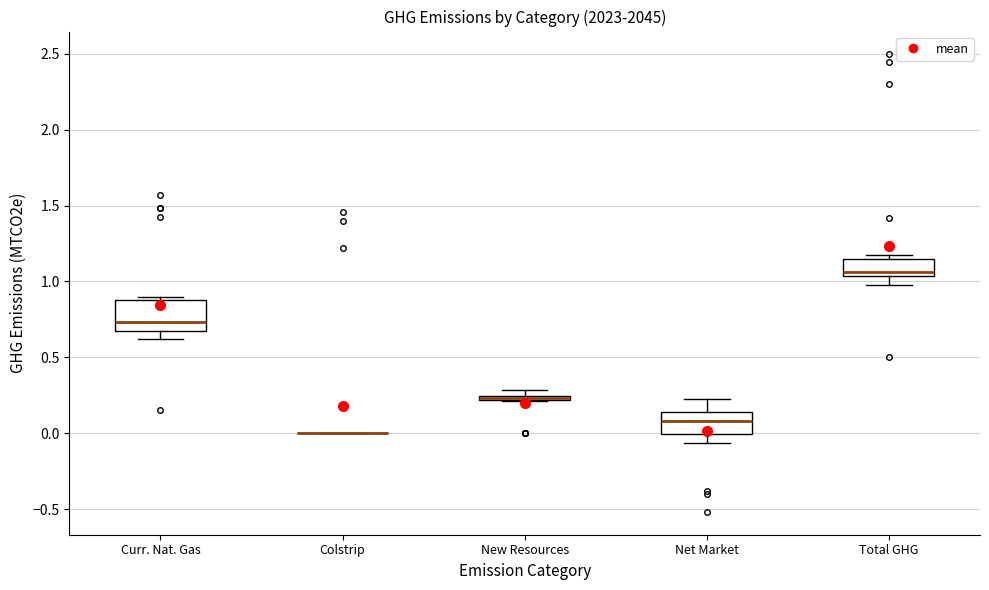

Which box is the tallest, from its lower edge to its upper edge?

Curr. Nat. Gas